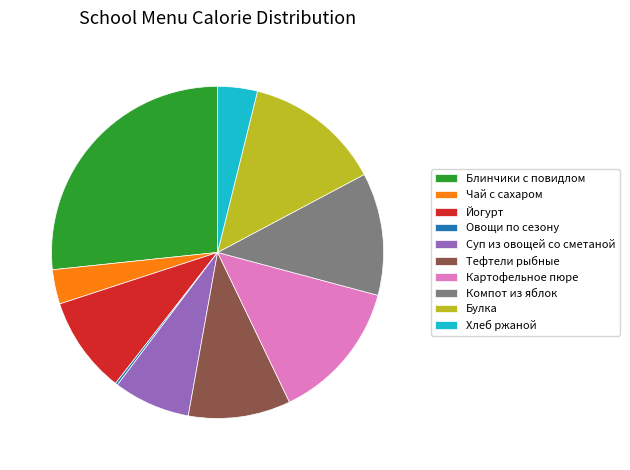

Which category has the biggest portion of the pie?

Блинчики с повидлом